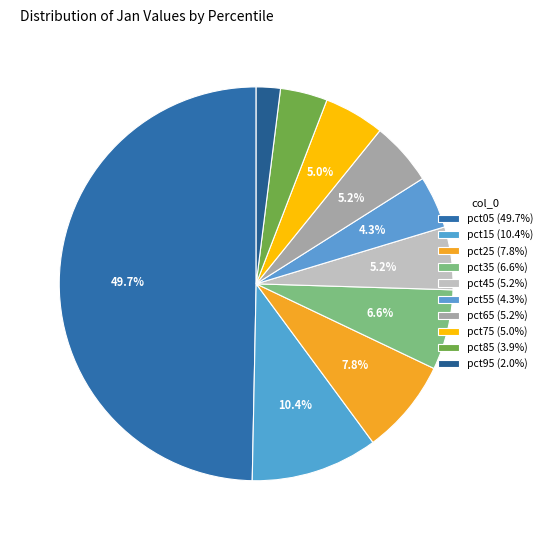

What is the ratio of the value at pct45 to the value at pct05?

0.1